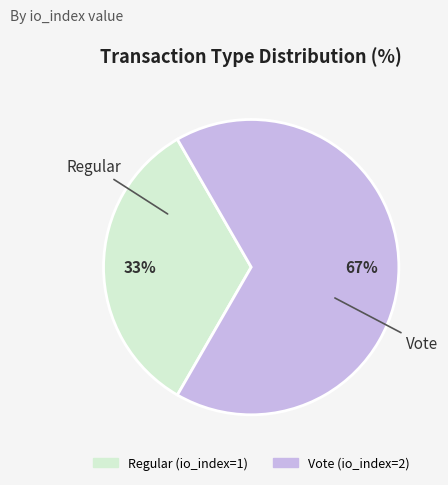

How many segments does this pie chart have?

2